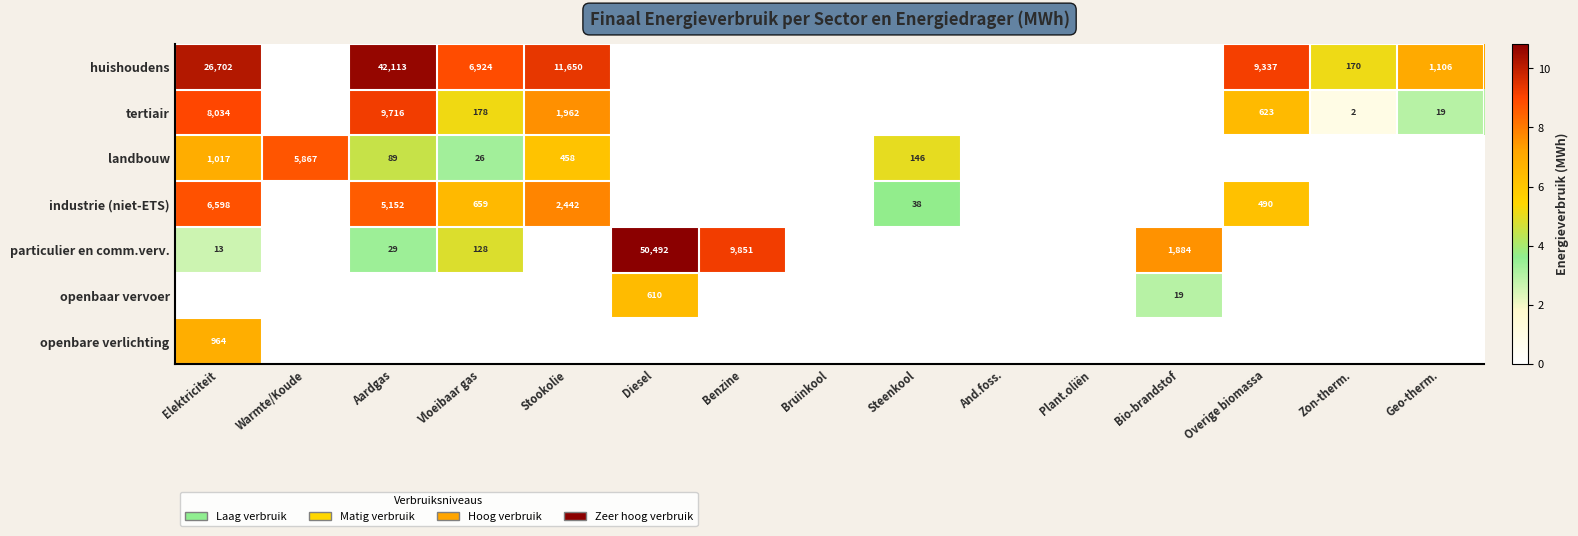

How many categories are shown in the chart?

15